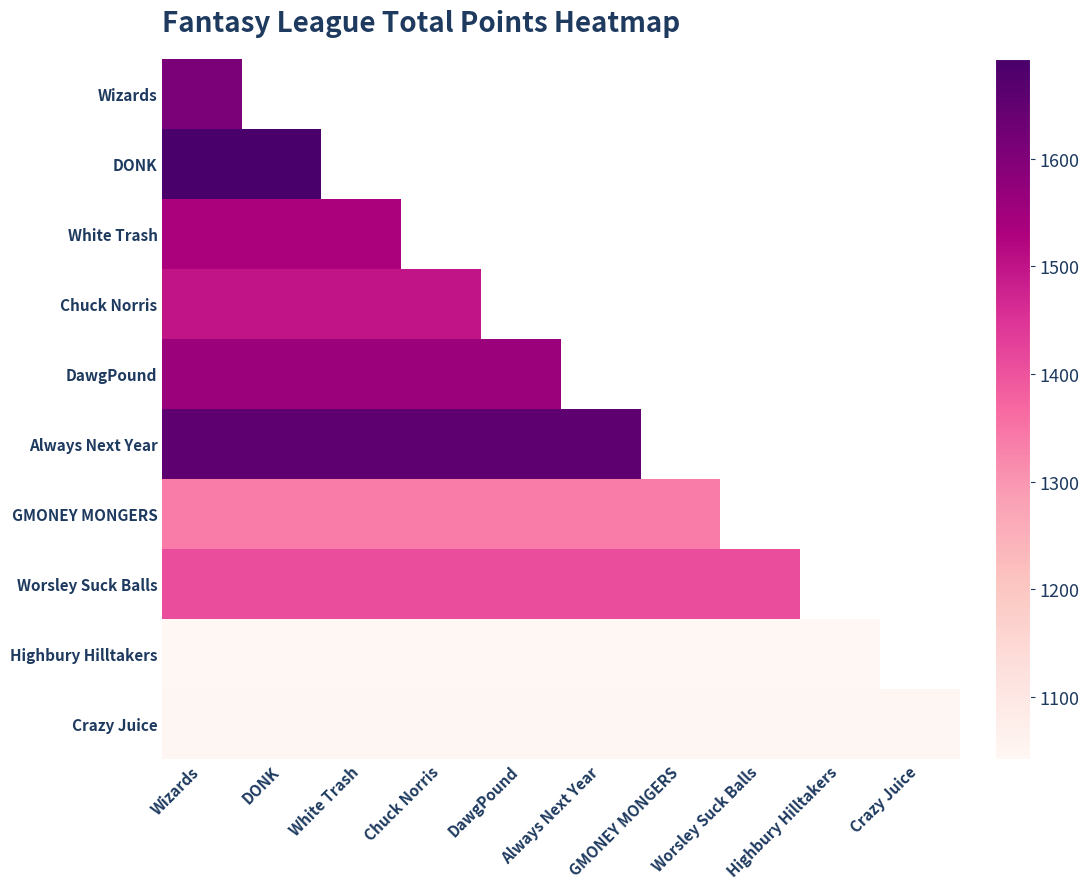

At which label does Crazy Juice reach its minimum?

Wizards